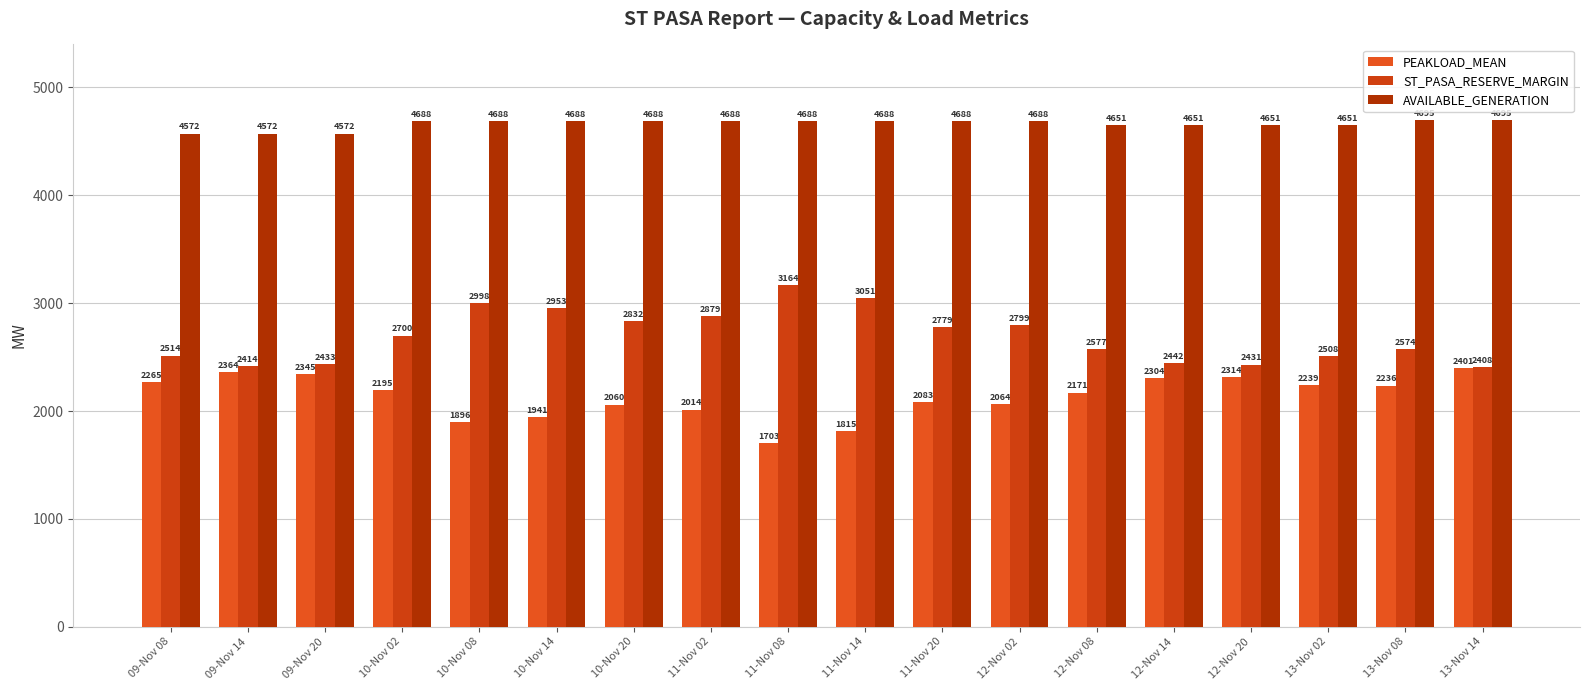

Between 10-Nov 14 and 12-Nov 14, which series saw the biggest shift?

ST_PASA_RESERVE_MARGIN